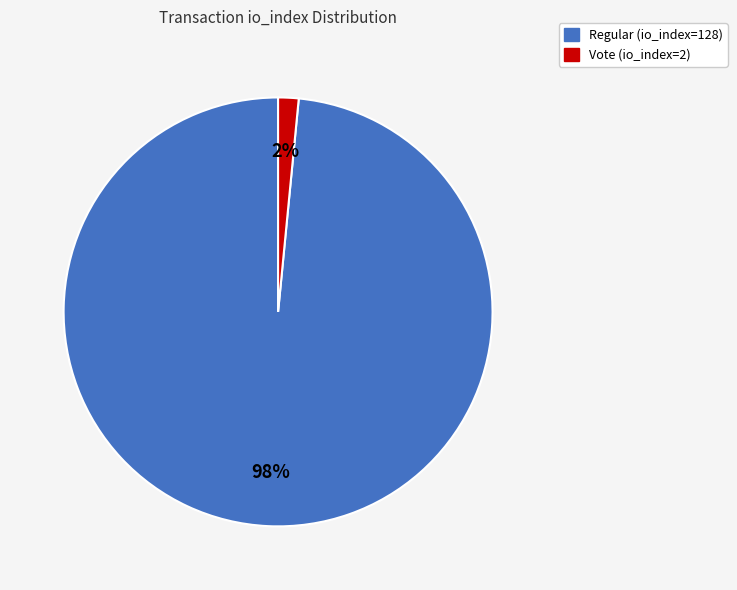

Rank the categories by value from highest to lowest.

Regular (io_index=128), Vote (io_index=2)